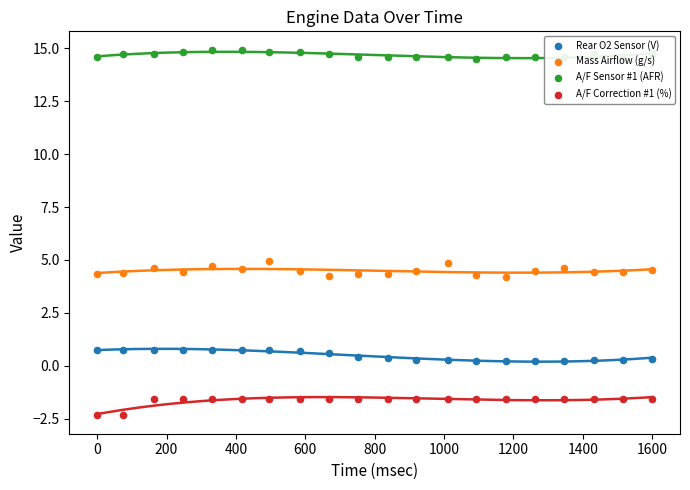

Which series has the largest total across all categories?

A/F Sensor #1 (AFR)